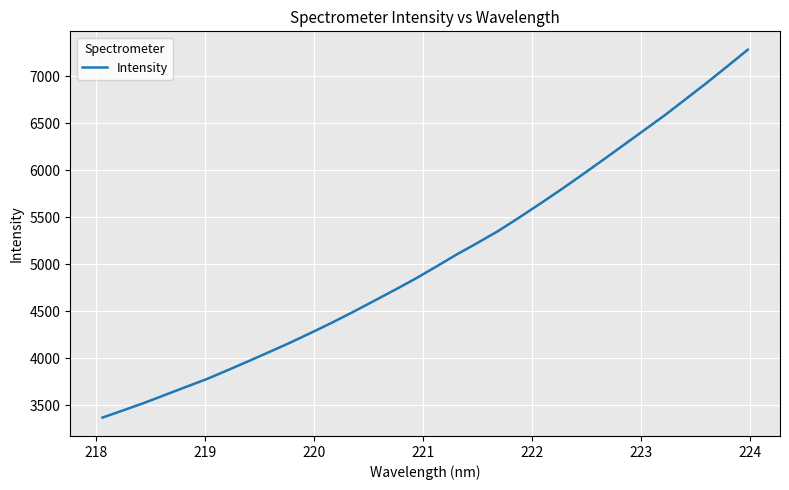

What is the difference between the maximum and minimum values?

3913.1